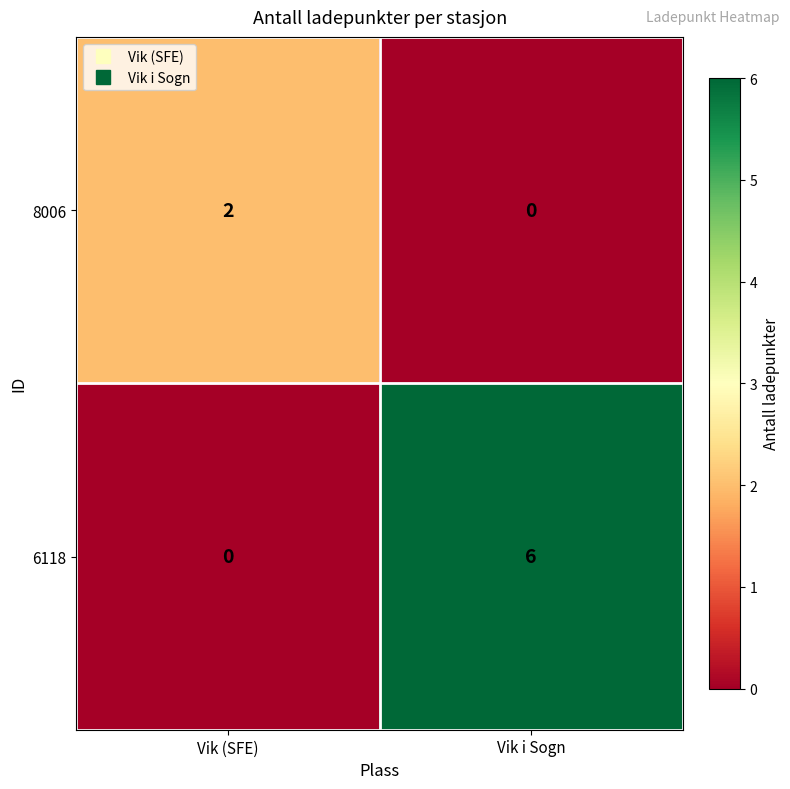

How many categories are shown in the chart?

2